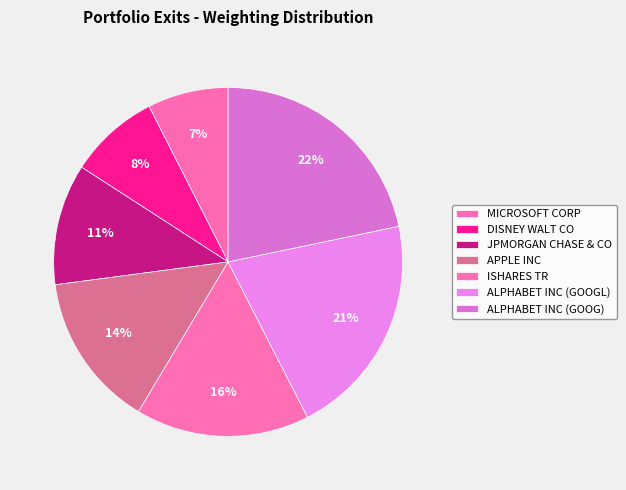

Is ALPHABET INC (GOOG) the majority of the pie?

No